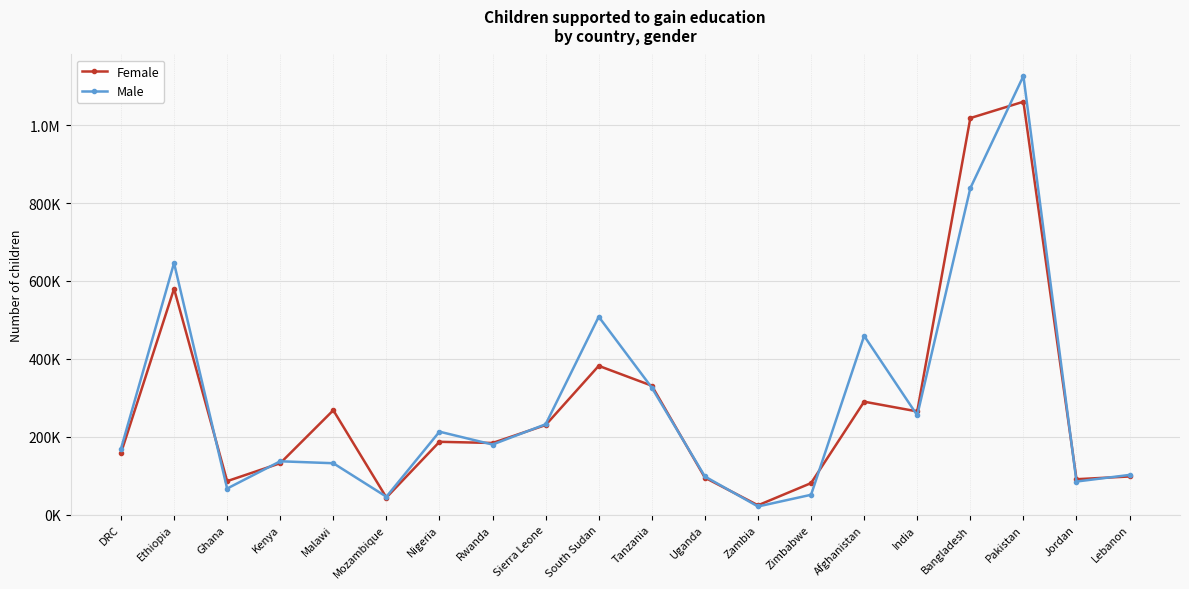

Rank the series by their average value, from highest to lowest.

Male, Female